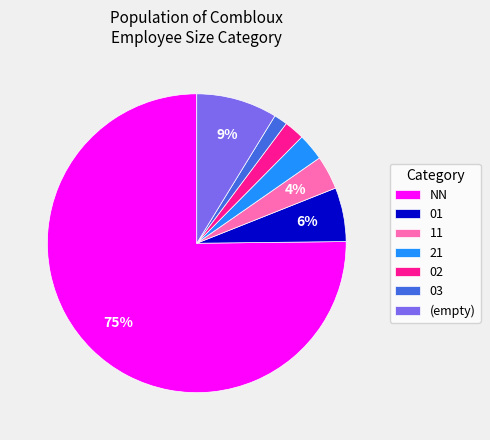

True or false: 01 accounts for 1% of the total.

False